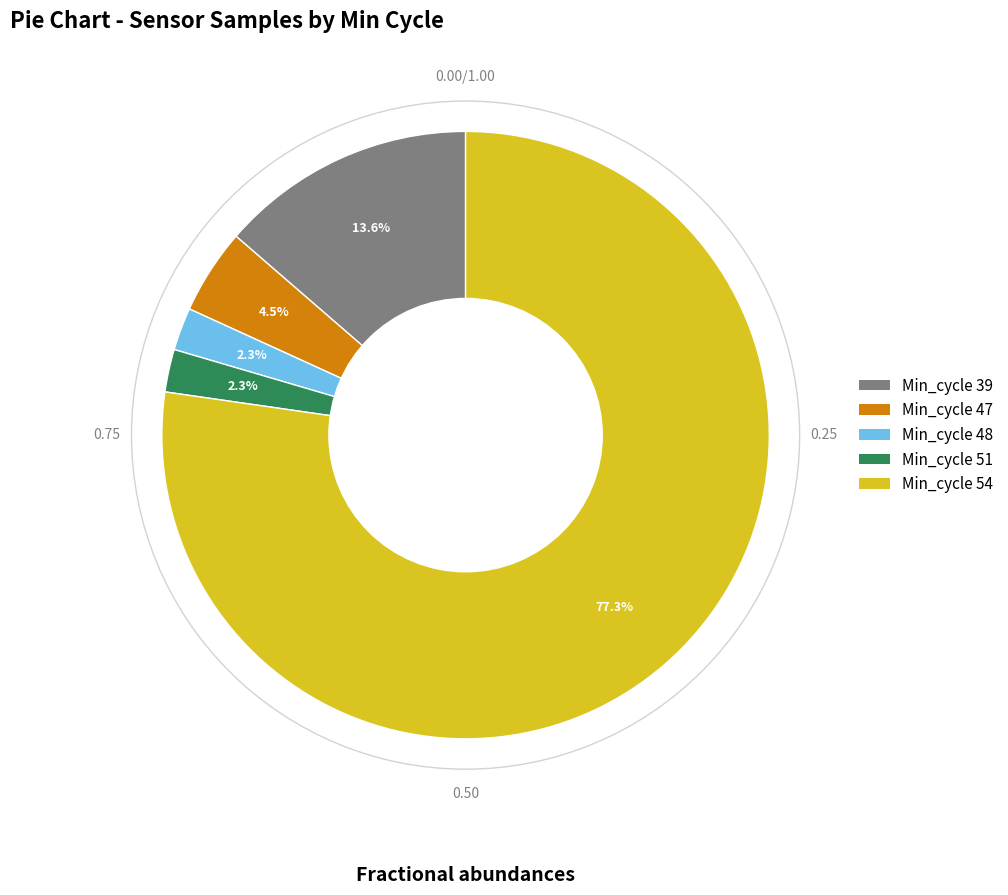

How many slices are in this pie chart?

5